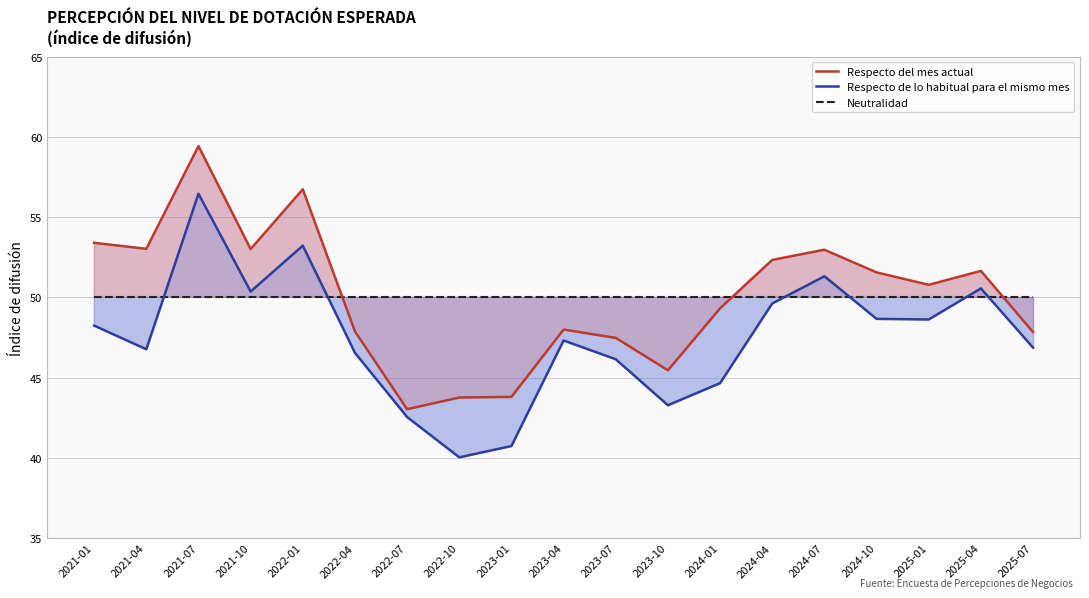

At how many categories does at least one series exceed 53?

5